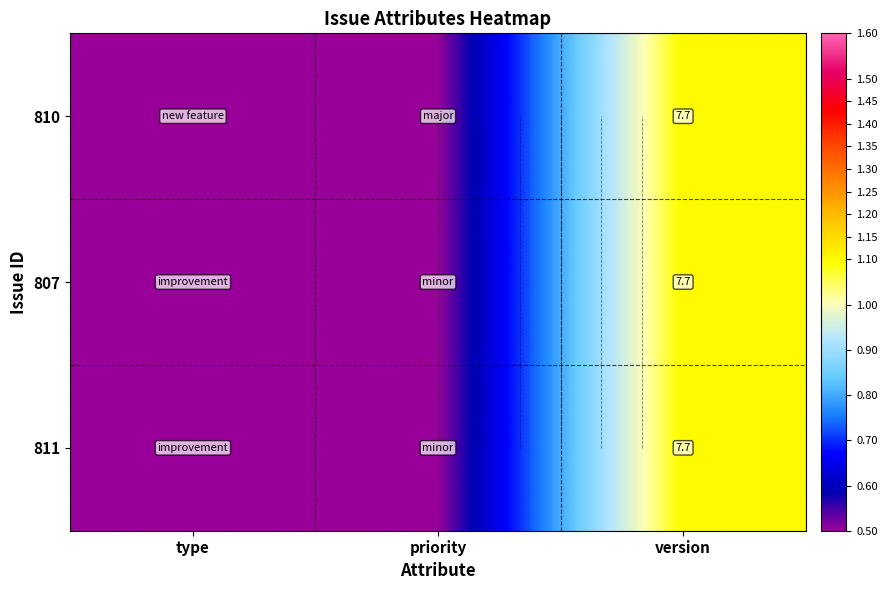

At how many categories does at least one series exceed 1?

1